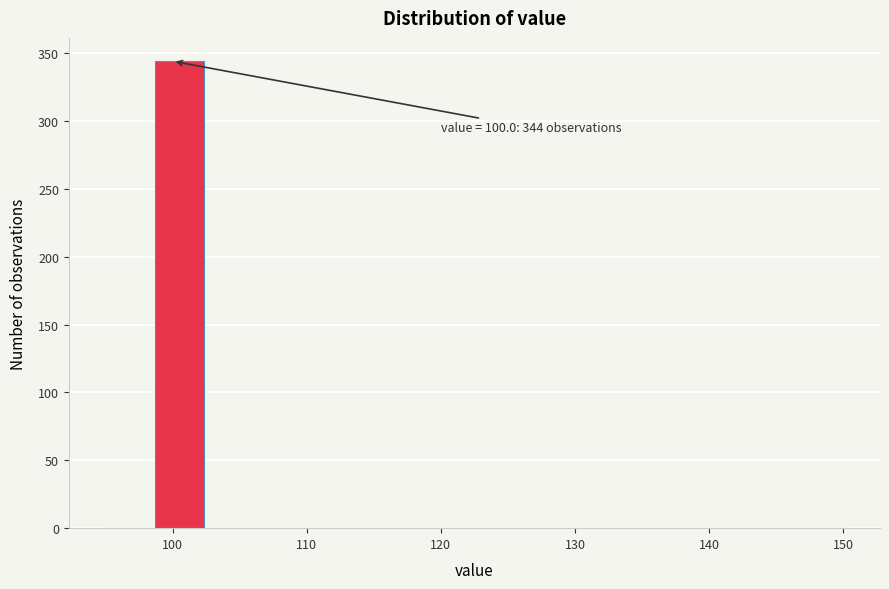

Read against the x-axis, roughly where is the centre of the tallest bar?

101